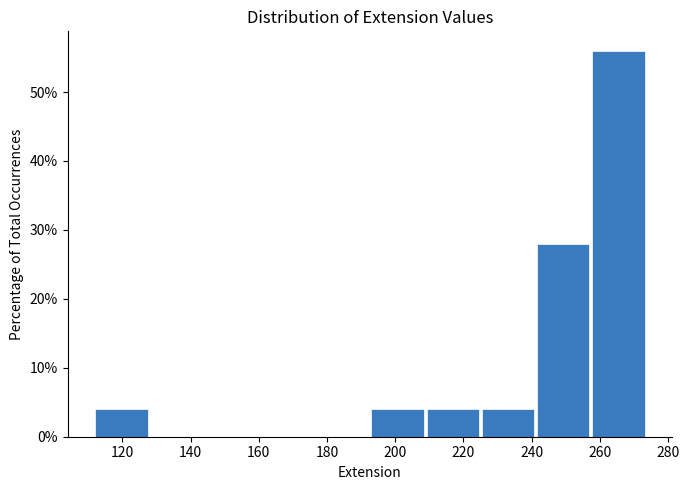

How tall is the bar that spans 257.8 to 274.0 on the x-axis? Neither the bar edges nor the heights are printed on the chart, so give them approximately, as read against the axes.

56